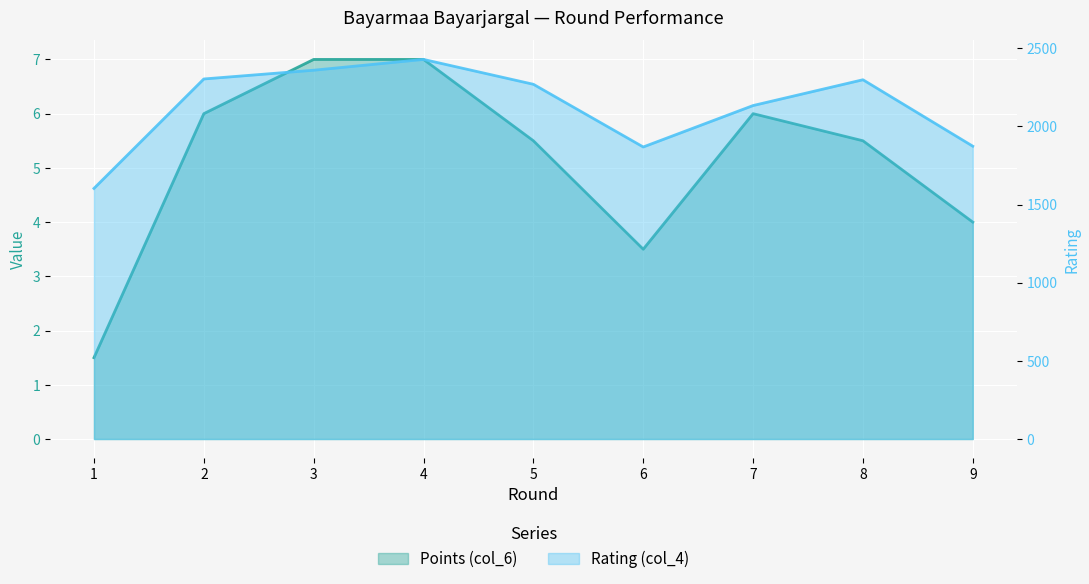

What is the difference between the maximum and minimum values in the Points (col_6) series?

5.5